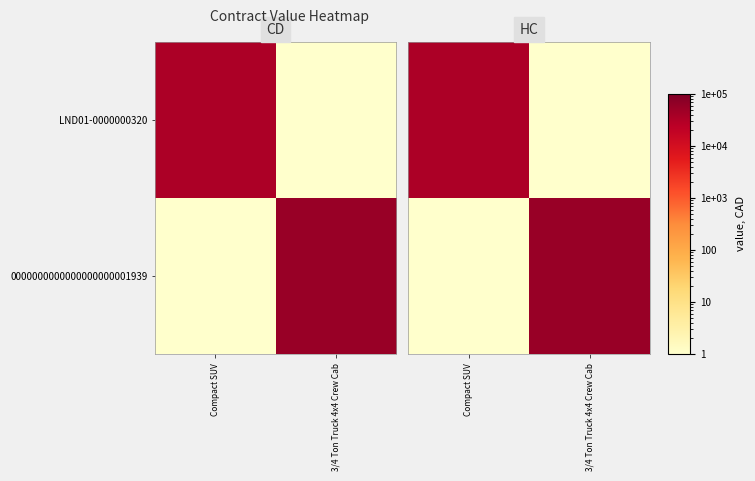

Which category has the highest value across all series?

3/4 Ton Truck 4x4 Crew Cab